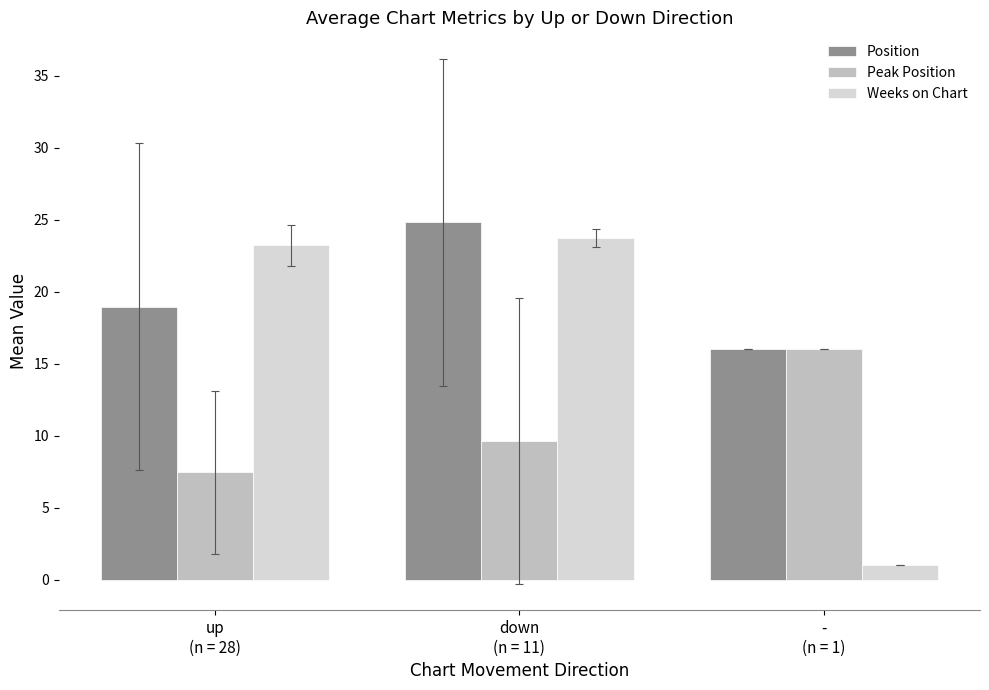

Reading left to right, what are all the values shown in this chart?

Position: 19.0	24.8	16.0
Peak Position: 7.5	9.6	16.0
Weeks on Chart: 23.2	23.7	1.0